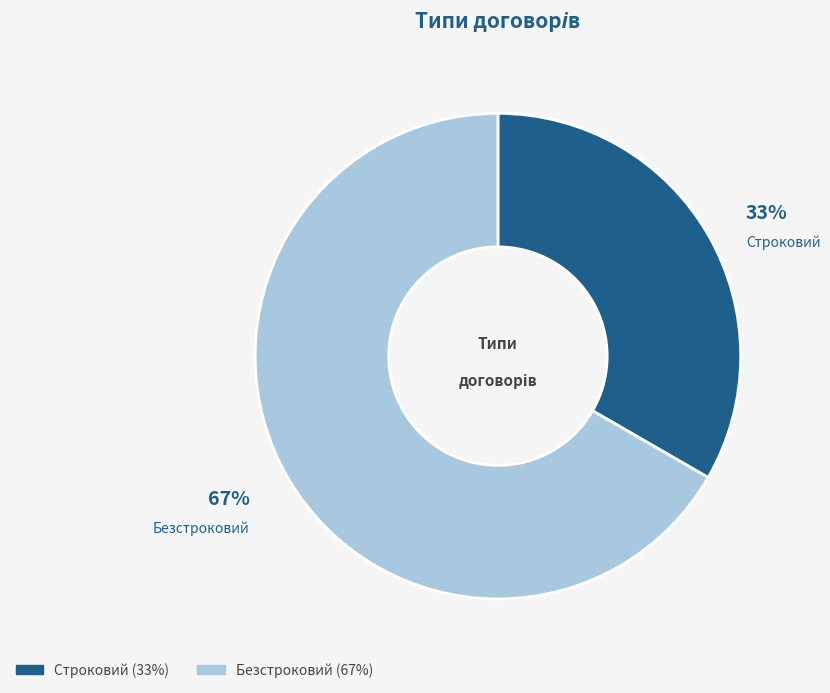

Combined, do Безстроковий and Строковий account for over 50%?

Yes